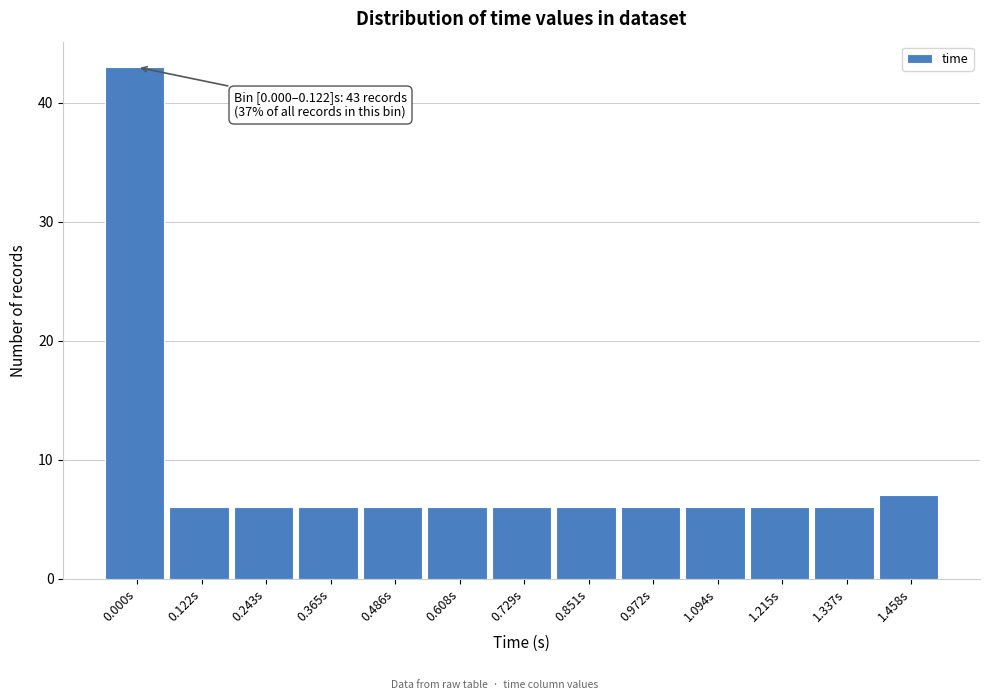

Reading left to right, extract all data points from this chart.

0.000s=43	0.122s=6	0.243s=6	0.365s=6	0.486s=6	0.608s=6	0.729s=6	0.851s=6	0.972s=6	1.094s=6	1.215s=6	1.337s=6	1.458s=7